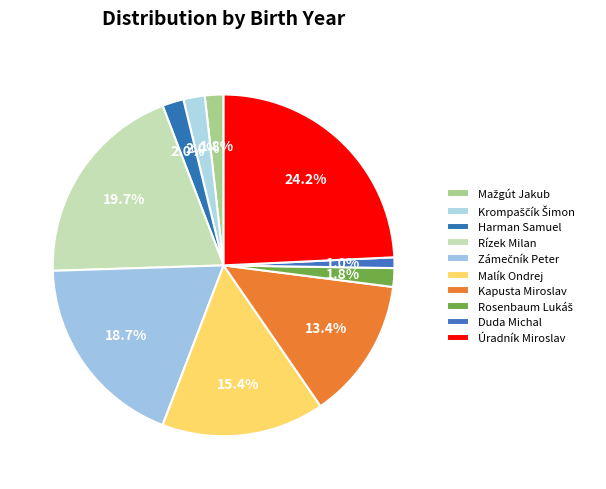

Approximately how many times larger is the value at Úradník Miroslav compared to Kapusta Miroslav?

1.8